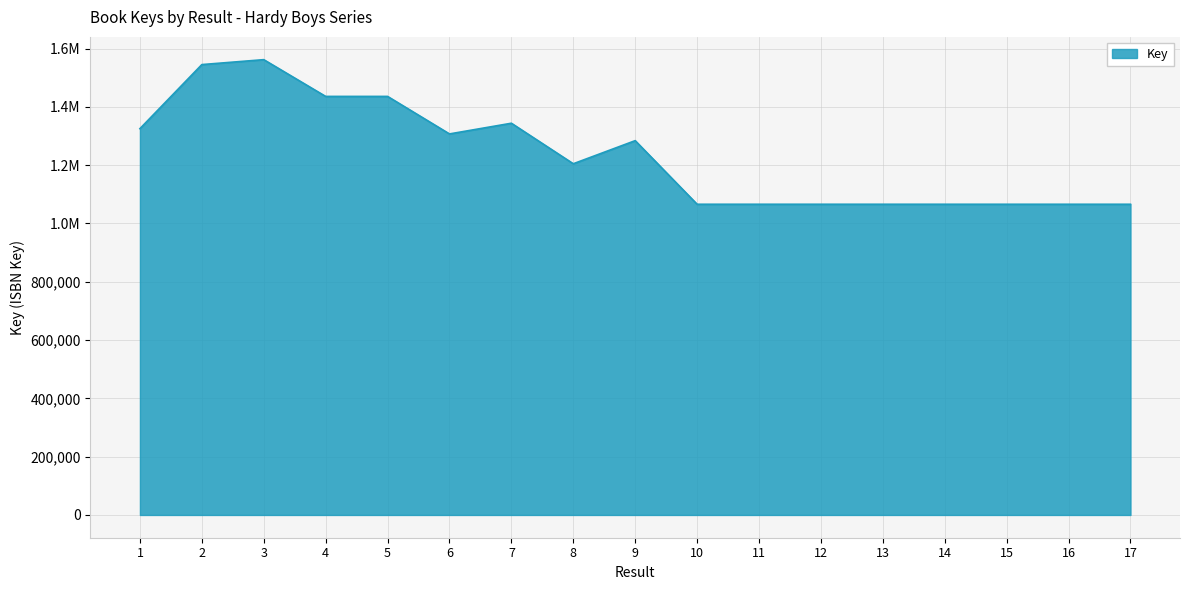

Reading left to right, transcribe all the data shown in this chart.

1325338	1545125	1562017	1435937	1435946	1307233	1343910	1204911	1284155	1065943	1065945	1065939	1065941	1065936	1065932	1065934	1065929